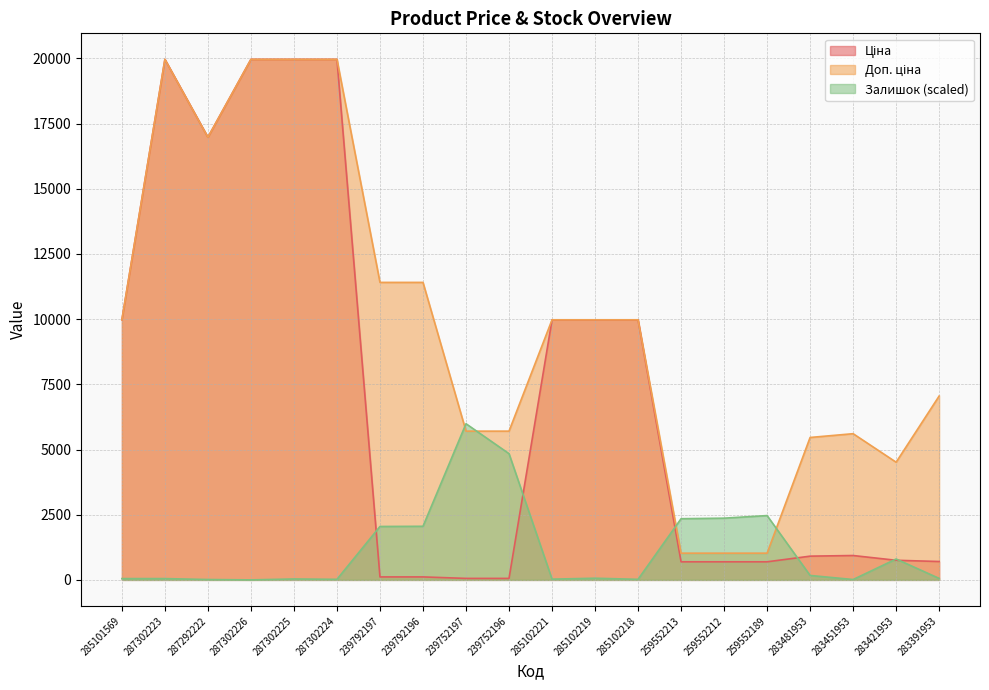

Rank the series at 259552212 from highest to lowest value.

Залишок, Доп. ціна, Ціна